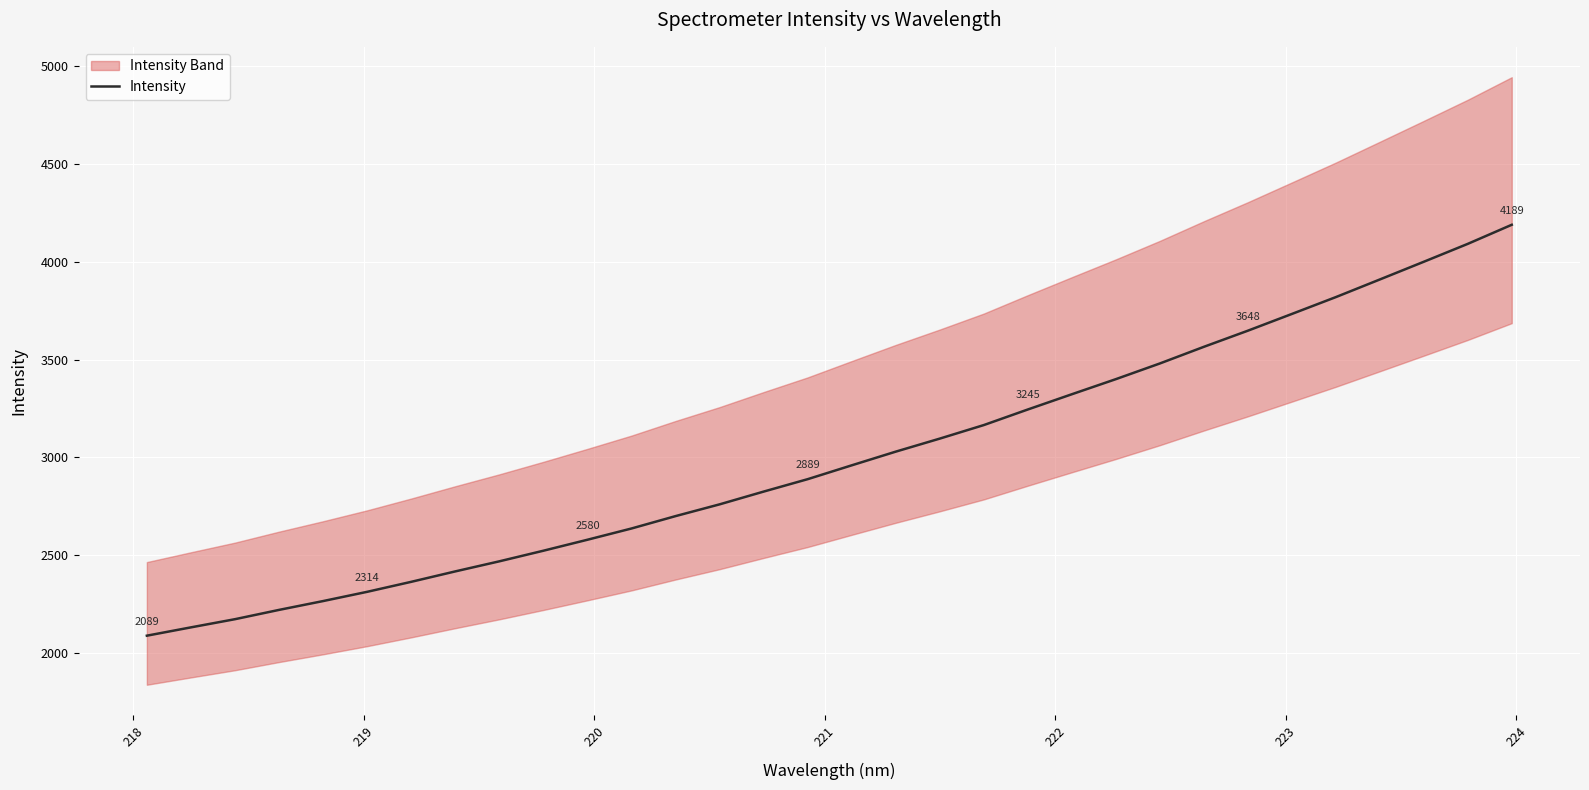

What is the maximum value for Intensity?

4189.0